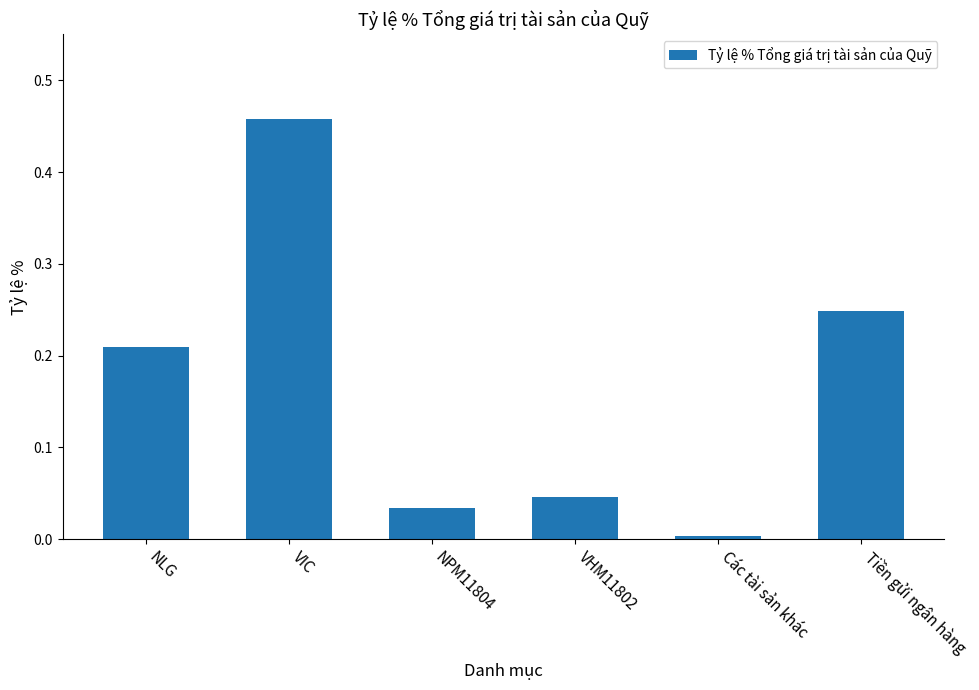

What is the change in value from NLG to VIC?

+0.2